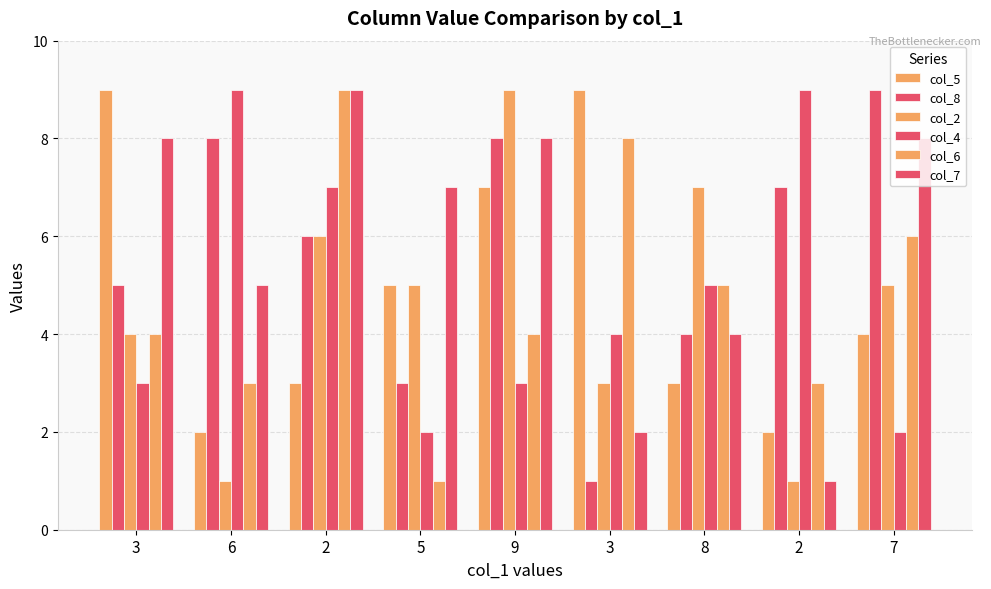

How many bars are there in total?

54